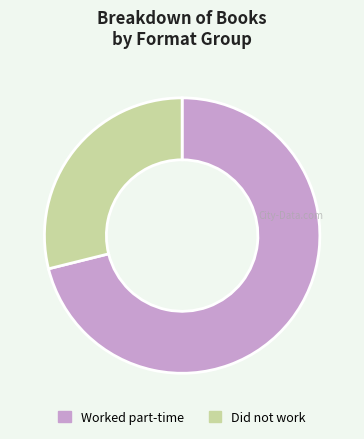

Is it true that Did not work is 35% of the pie?

False